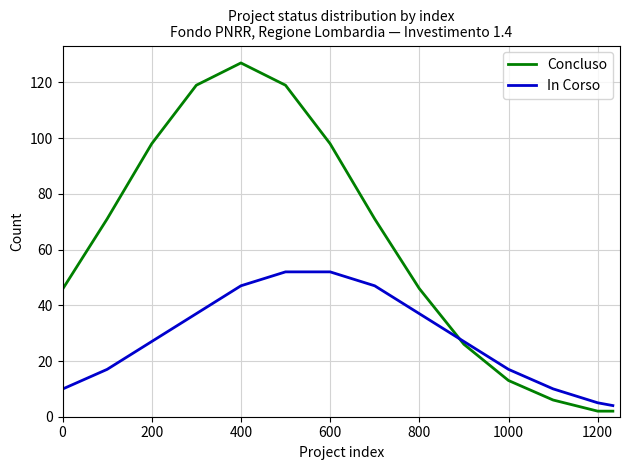

Rank the series by their maximum value, from highest to lowest.

Concluso, In Corso